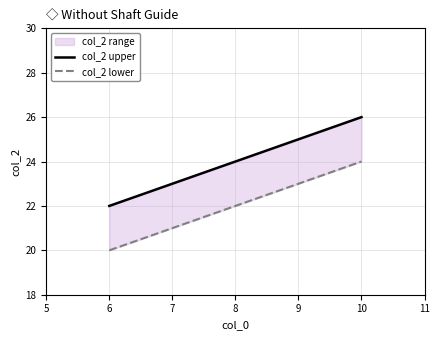

Which series has the largest range (max minus min)?

col_2 upper